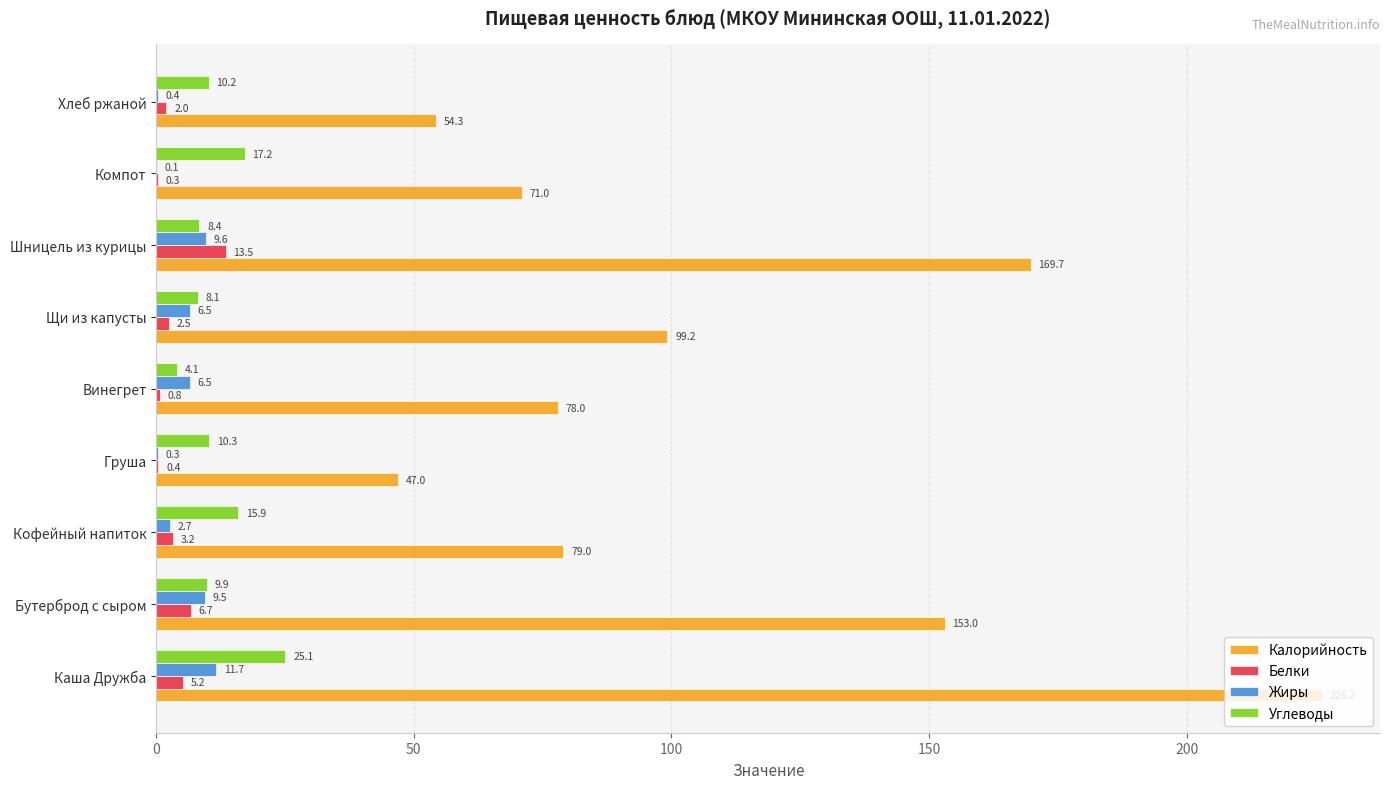

Which series changed the most between Шницель из курицы and Компот?

Калорийность